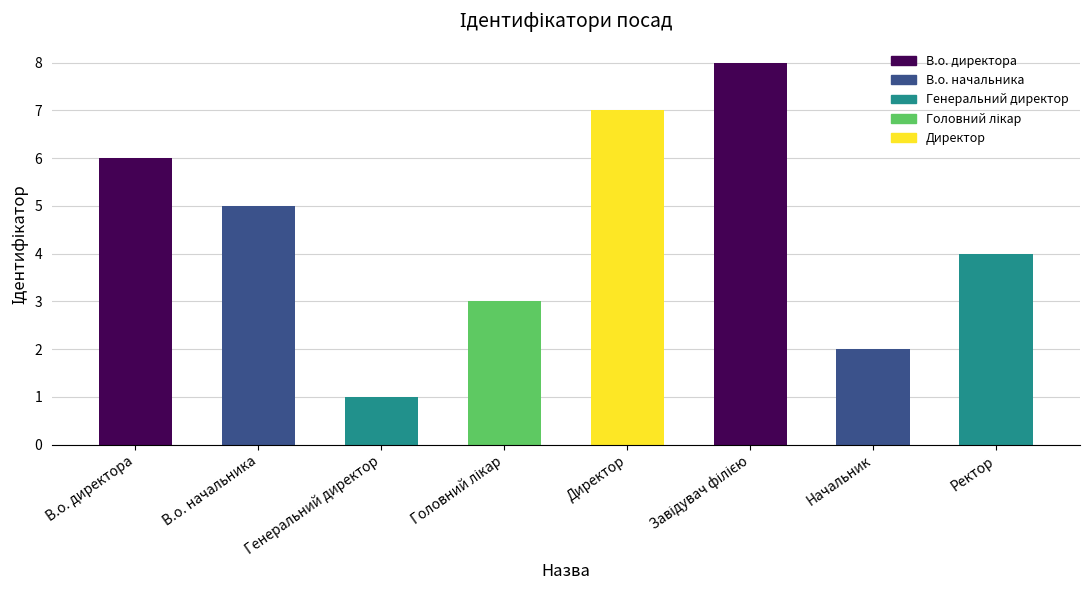

Which category has the highest value across all series?

Завідувач філією